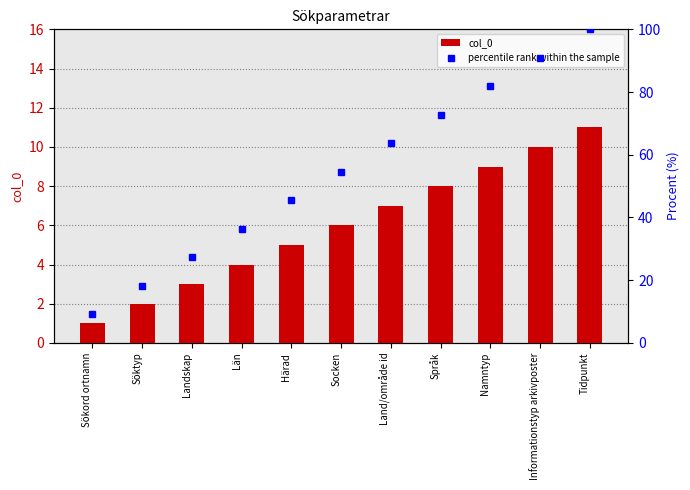

What is the minimum value for col_0?

1